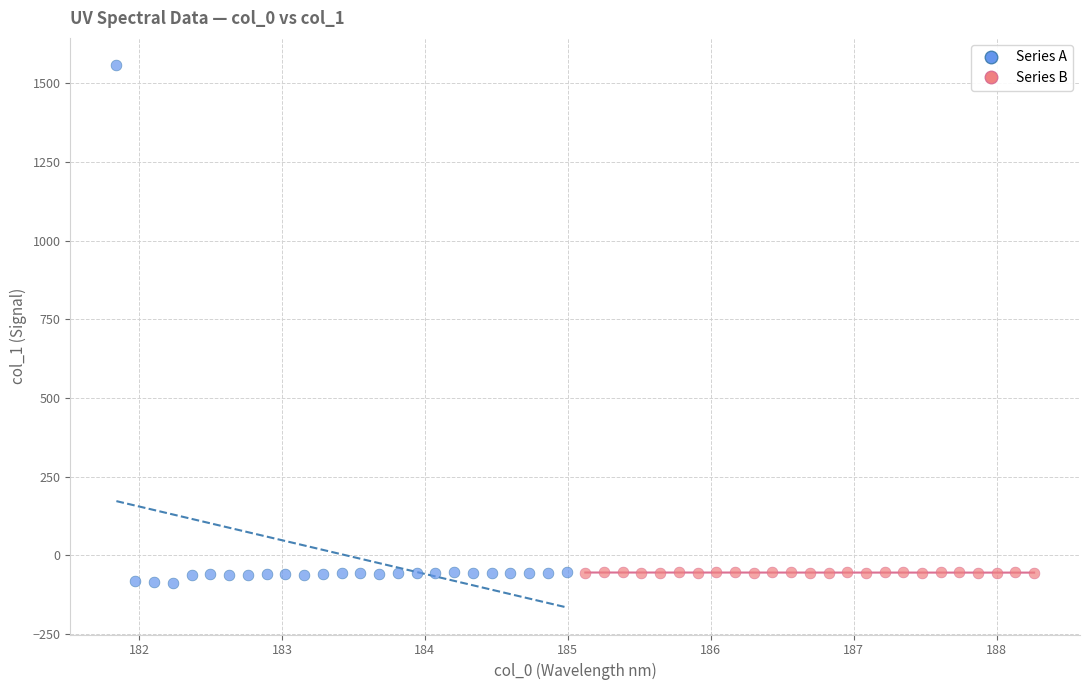

What are all the series names shown in the legend?

Series A, Series B